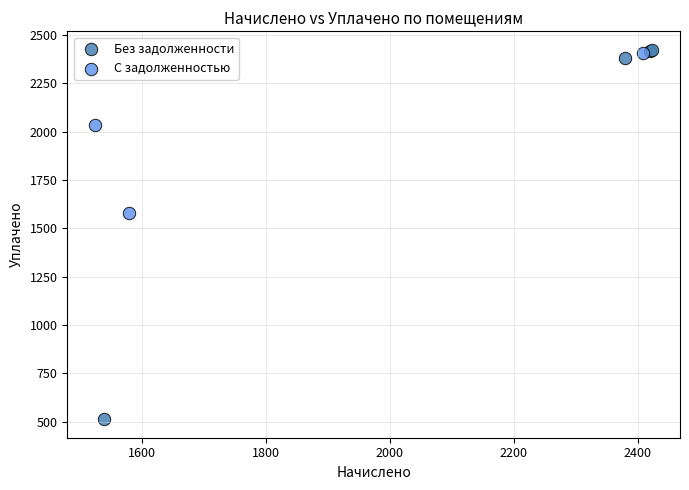

Which series reaches the minimum Y coordinate?

Без задолженности